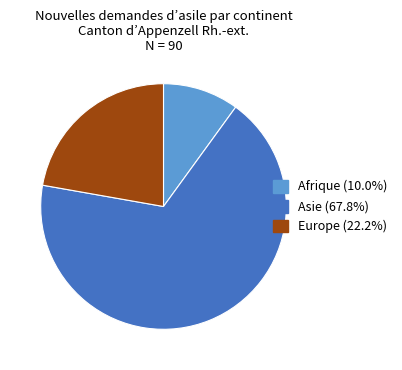

Is it true that Afrique is 10% of the pie?

True